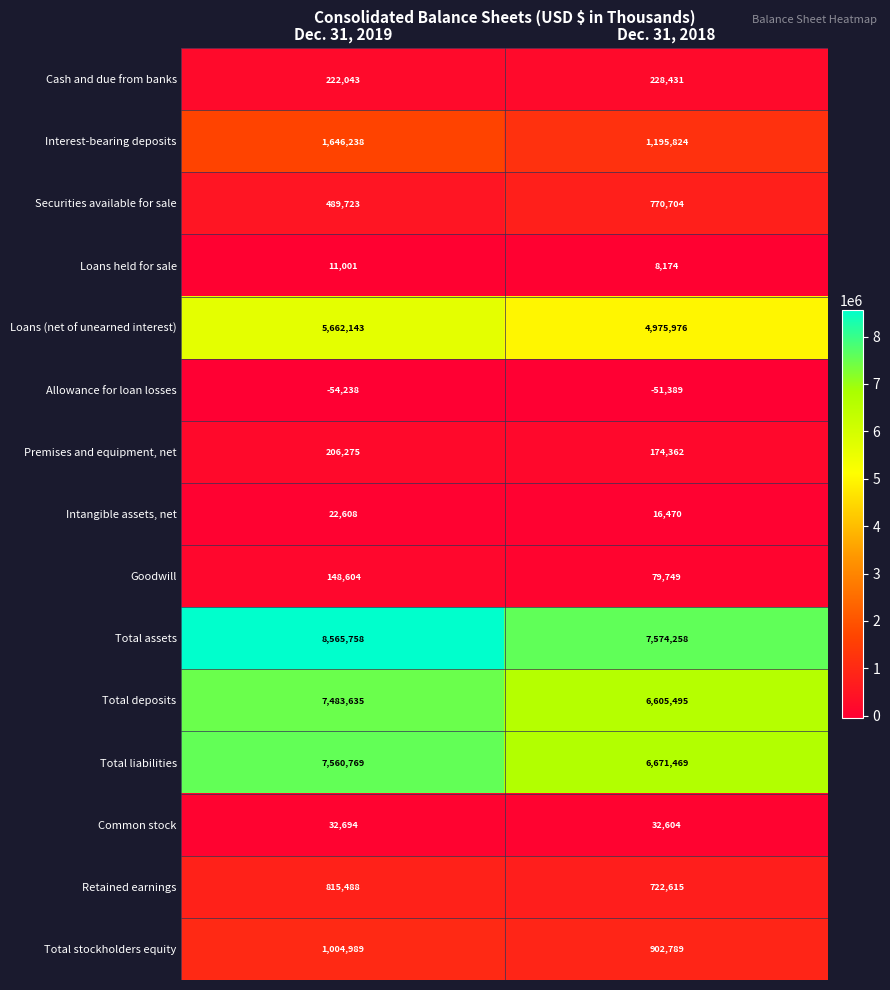

Reading left to right, extract all data points from this chart.

Cash and due from banks: Dec. 31, 2019=222043	Dec. 31, 2018=228431
Interest-bearing deposits: Dec. 31, 2019=1646238	Dec. 31, 2018=1195824
Securities available for sale: Dec. 31, 2019=489723	Dec. 31, 2018=770704
Loans held for sale: Dec. 31, 2019=11001	Dec. 31, 2018=8174
Loans (net of unearned interest): Dec. 31, 2019=5662143	Dec. 31, 2018=4975976
Allowance for loan losses: Dec. 31, 2019=-54238	Dec. 31, 2018=-51389
Premises and equipment, net: Dec. 31, 2019=206275	Dec. 31, 2018=174362
Intangible assets, net: Dec. 31, 2019=22608	Dec. 31, 2018=16470
Goodwill: Dec. 31, 2019=148604	Dec. 31, 2018=79749
Total assets: Dec. 31, 2019=8565758	Dec. 31, 2018=7574258
Total deposits: Dec. 31, 2019=7483635	Dec. 31, 2018=6605495
Total liabilities: Dec. 31, 2019=7560769	Dec. 31, 2018=6671469
Common stock: Dec. 31, 2019=32694	Dec. 31, 2018=32604
Retained earnings: Dec. 31, 2019=815488	Dec. 31, 2018=722615
Total stockholders equity: Dec. 31, 2019=1004989	Dec. 31, 2018=902789